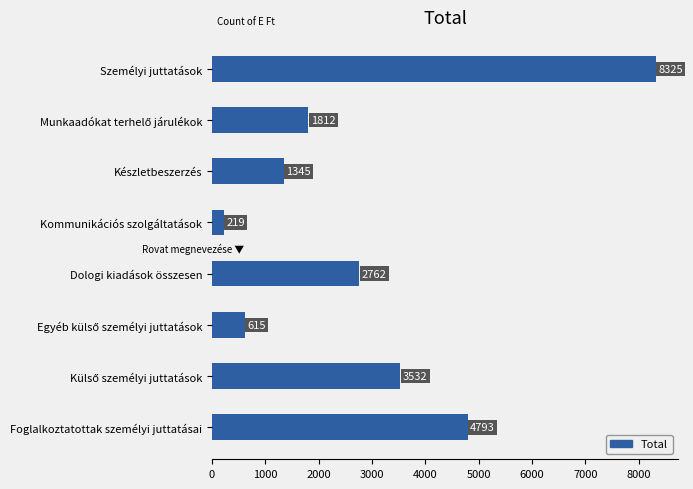

Is it true that the value at Személyi juttatások is 8325?

True